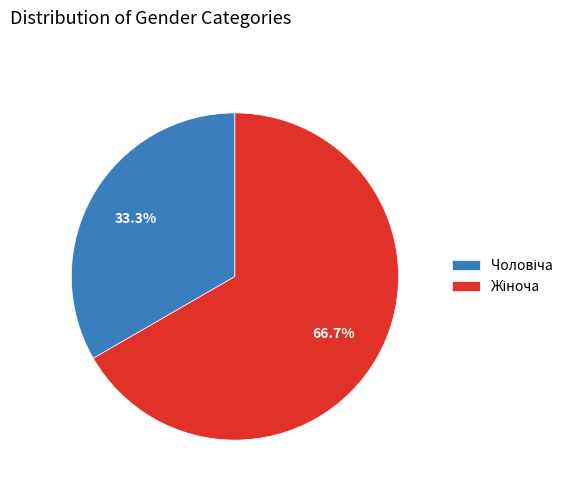

Does any single category account for the majority?

Yes